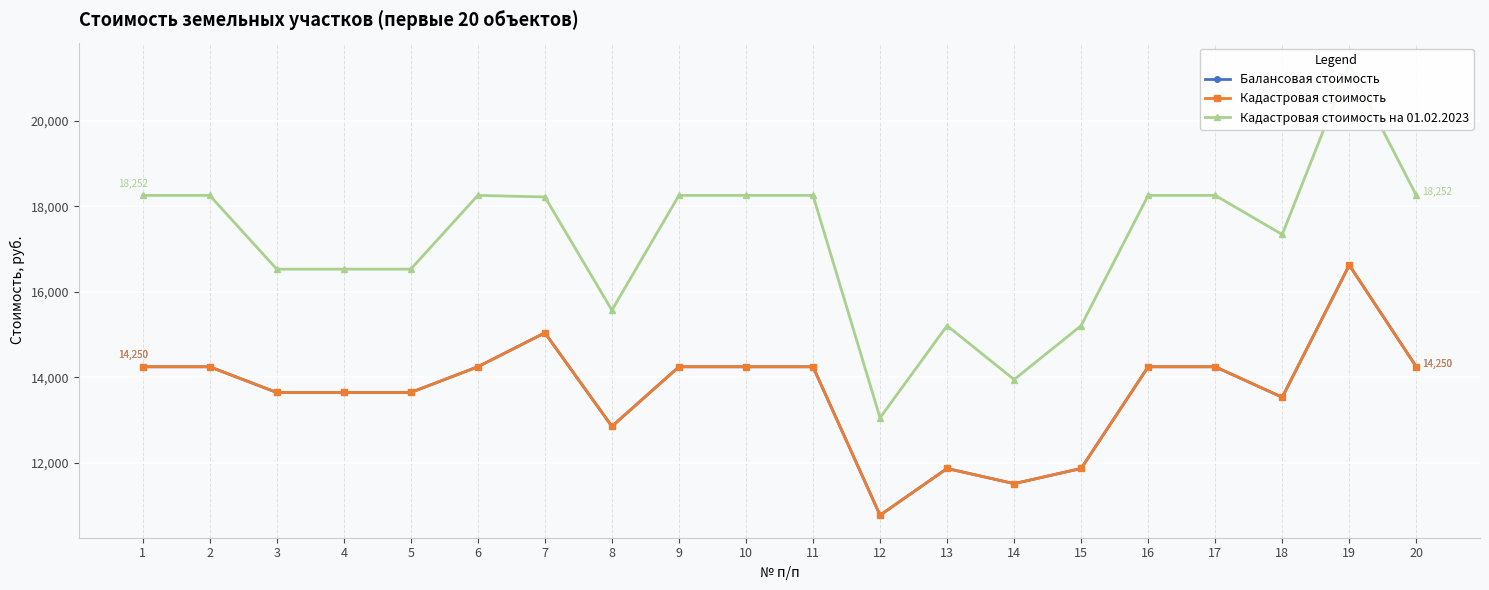

Reading right to left, list all the values displayed in this chart.

Балансовая стоимость: 14250.0	16625.0	13537.5	14250.0	14250.0	11875.0	11520.6	11875.0	10783.5	14250.0	14250.0	14250.0	12858.3	15042.3	14250.0	13650.0	13650.0	13650.0	14250.0	14250.0
Кадастровая стоимость: 14250.0	16625.0	13537.5	14250.0	14250.0	11875.0	11520.6	11875.0	10783.5	14250.0	14250.0	14250.0	12858.3	15042.3	14250.0	13650.0	13650.0	13650.0	14250.0	14250.0
Кадастровая стоимость на 01.02.2023: 18252.0	21294.0	17339.4	18252.0	18252.0	15210.0	13951.3	15210.0	13058.7	18252.0	18252.0	18252.0	15571.3	18216.1	18252.0	16530.0	16530.0	16530.0	18252.0	18252.0